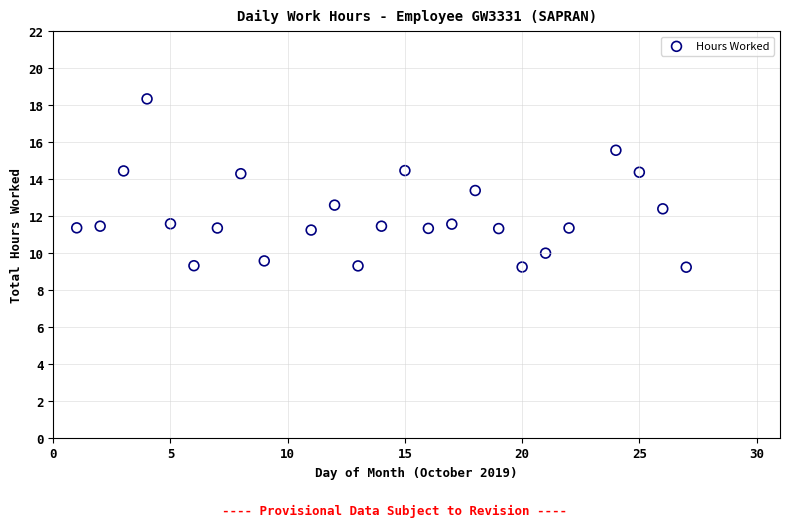

What is the range of Y values (max minus min)?

9.1